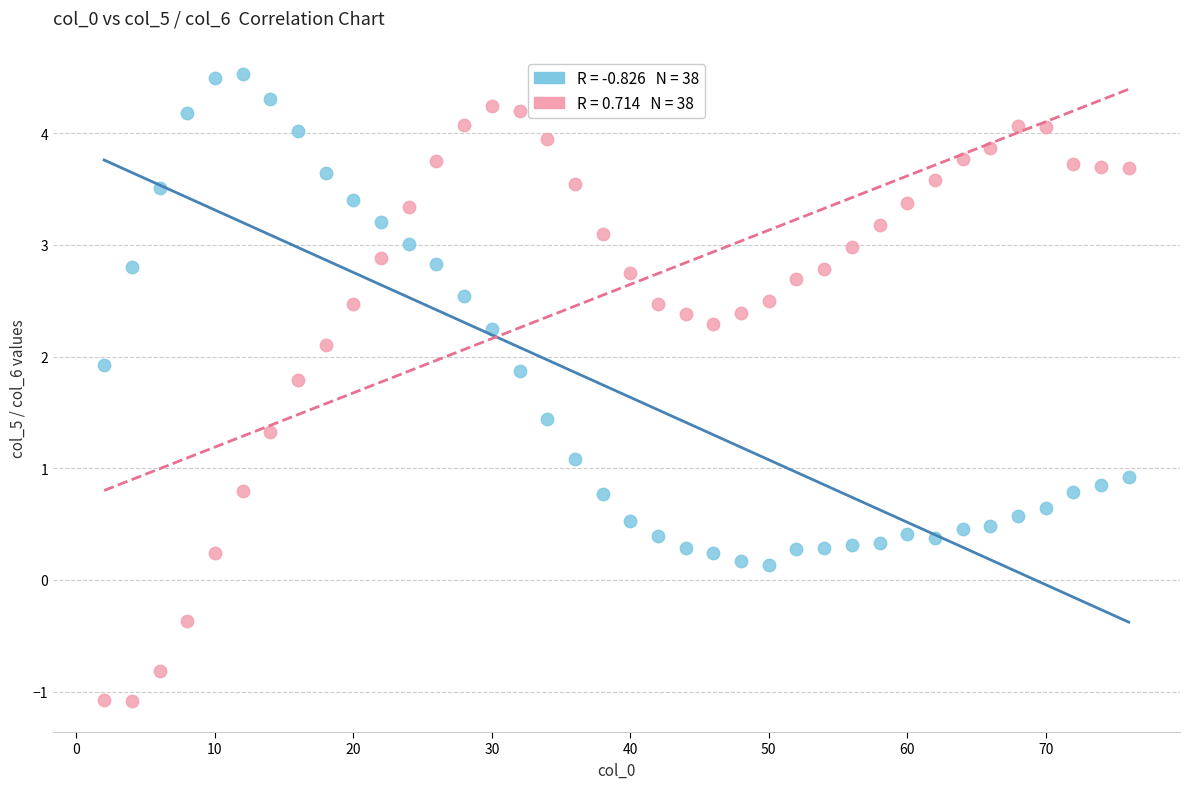

Across all data points, what is the range of X values (max minus min)?

74.0